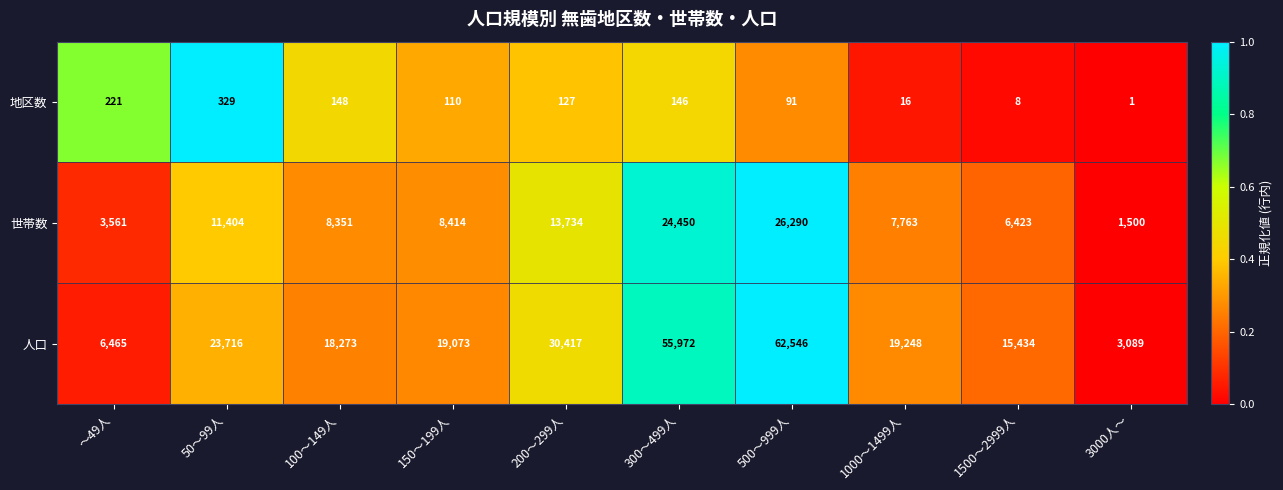

How many data points in 地区数 are less than 127?

5